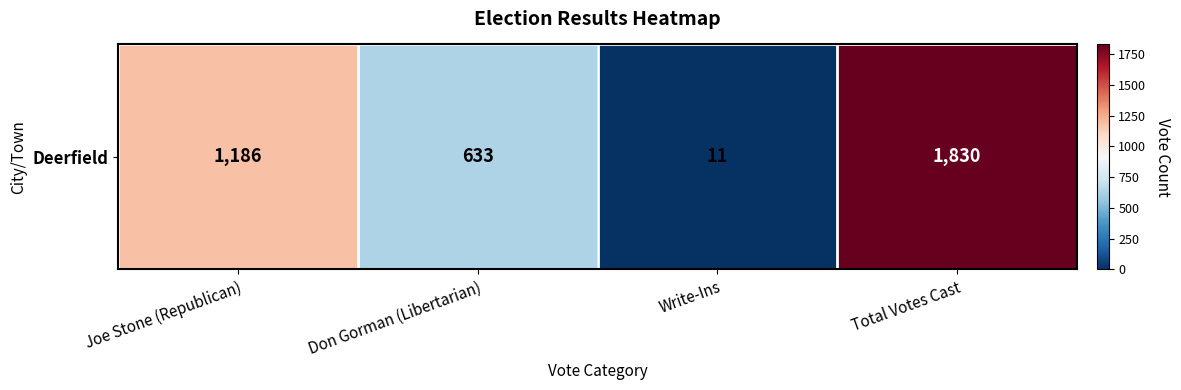

What is the change in value from Don Gorman (Libertarian) to Write-Ins?

-622